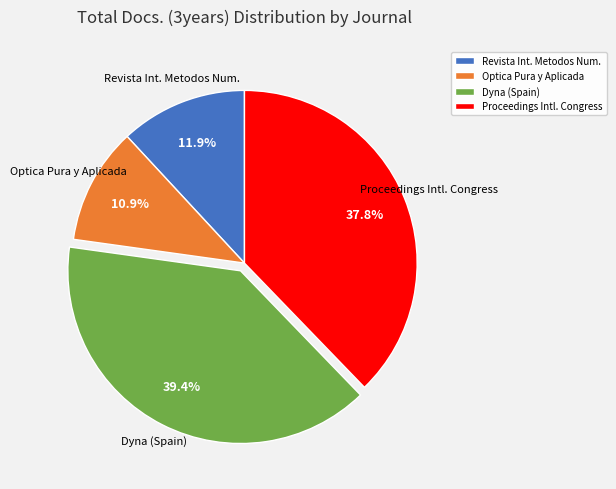

Do Revista Int. Metodos Num. and Dyna (Spain) together represent more than half of the pie?

Yes